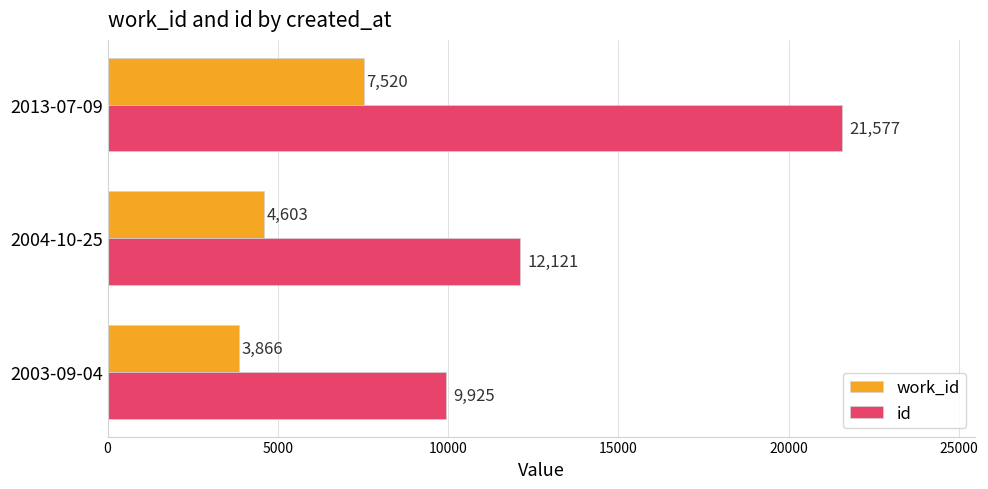

What is the total value across all series at 2013-07-09?

29097